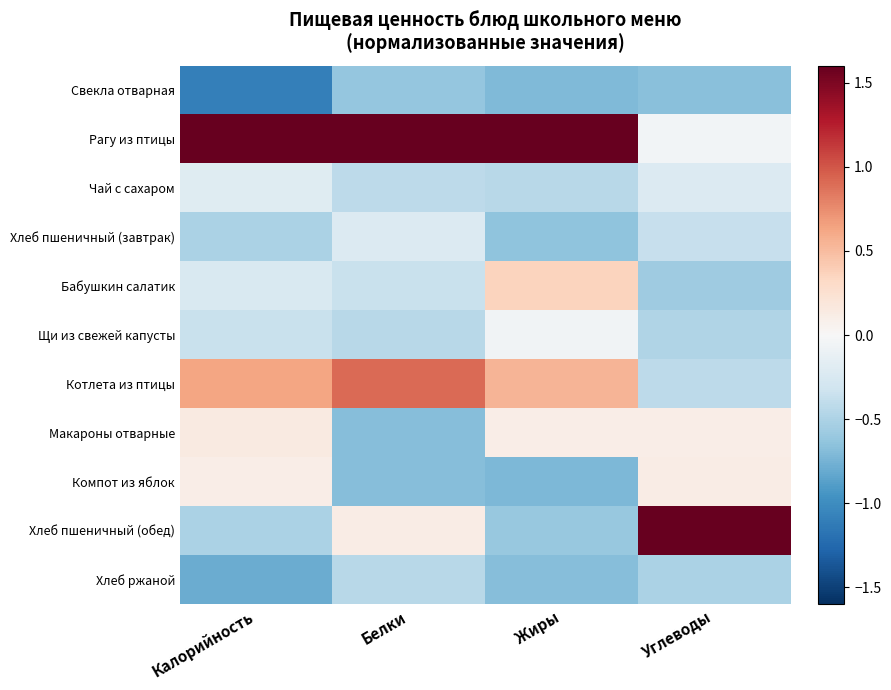

At Жиры, list the series in order from largest to smallest.

Рагу из птицы, Котлета из птицы, Бабушкин салатик, Макароны отварные, Щи из свежей капусты, Чай с сахаром, Хлеб пшеничный (обед), Хлеб пшеничный (завтрак), Хлеб ржаной, Свекла отварная, Компот из яблок